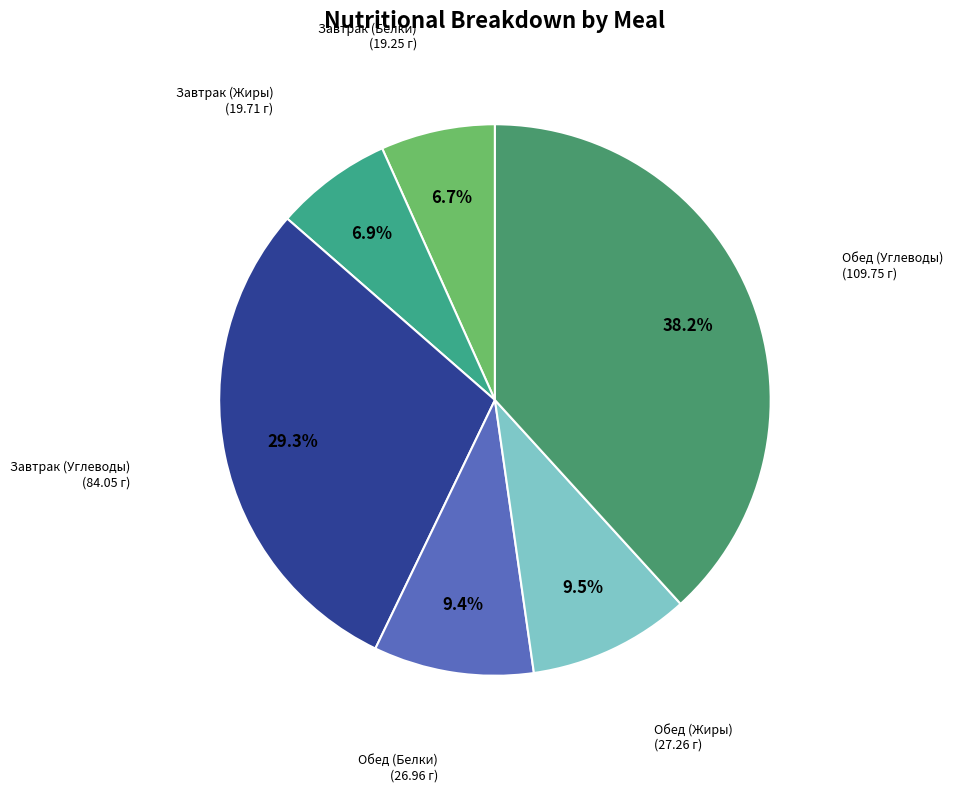

Is there a majority slice in this chart?

No